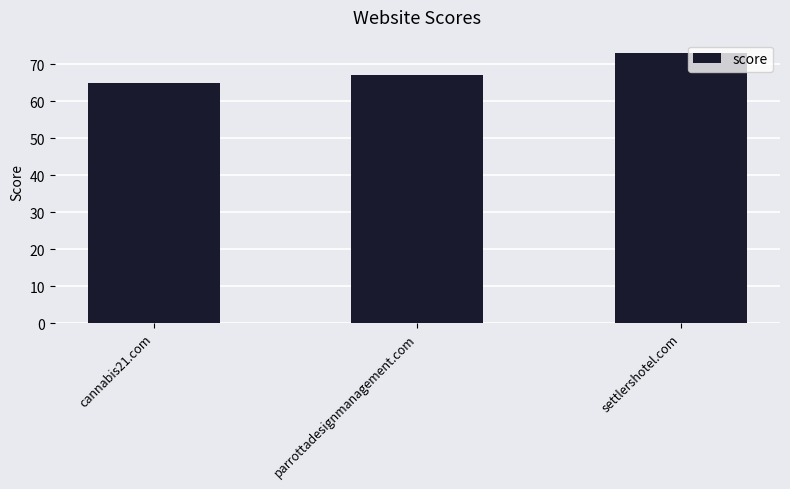

Does the chart contain stacked bars?

No